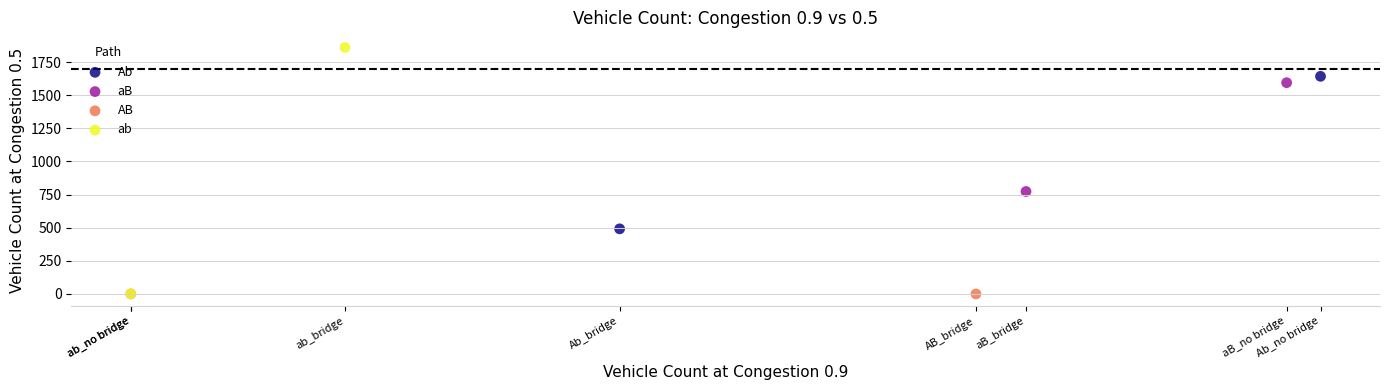

What are all the series names shown in the legend?

Ab, aB, AB, ab